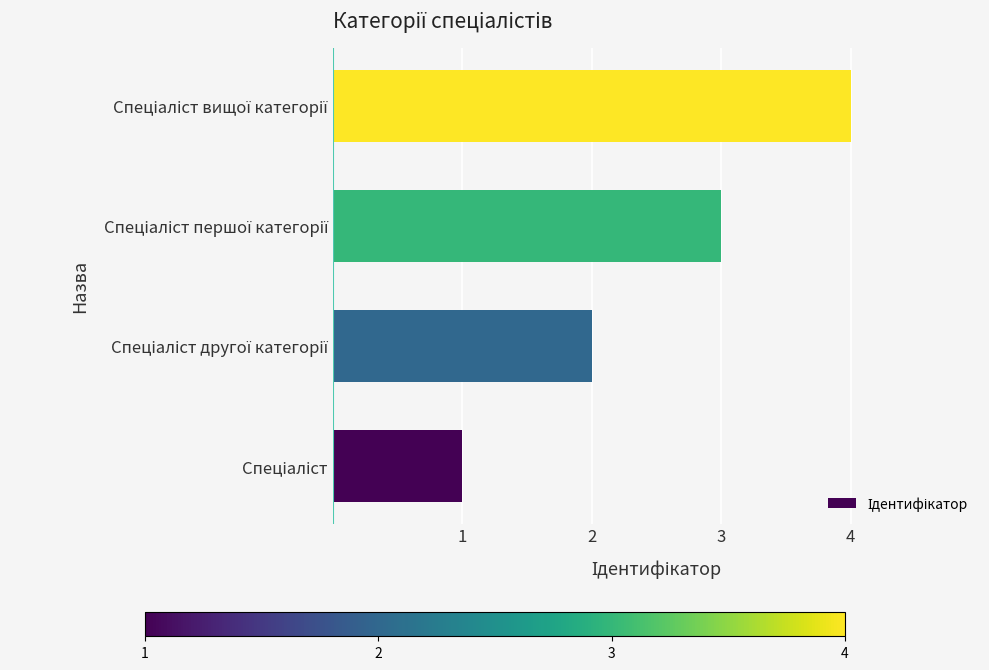

What is the sum of all values?

10